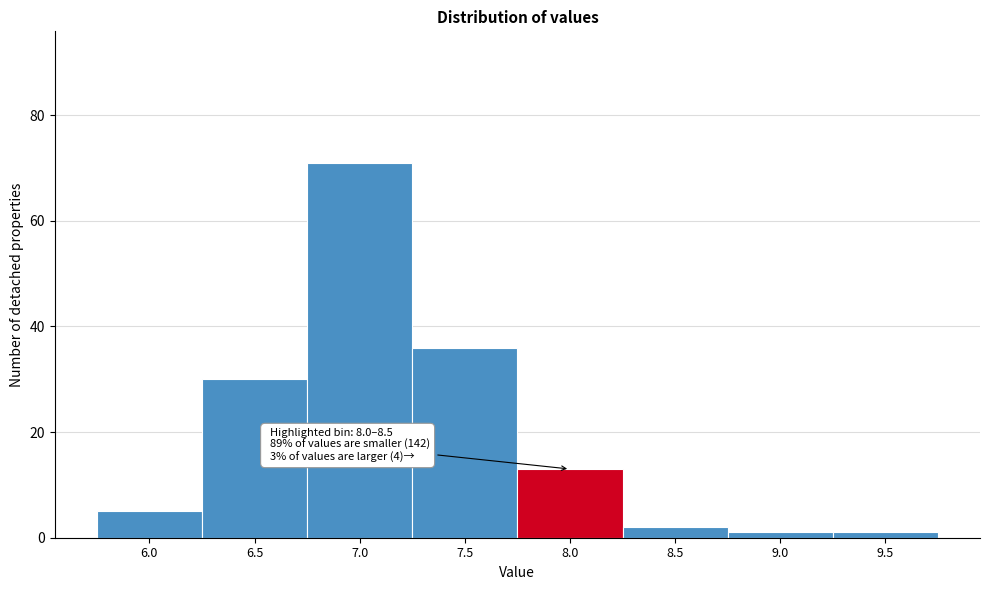

Reading left to right, list all the values displayed in this chart.

6.0=5	6.5=30	7.0=71	7.5=36	8.0=13	8.5=2	9.0=1	9.5=1